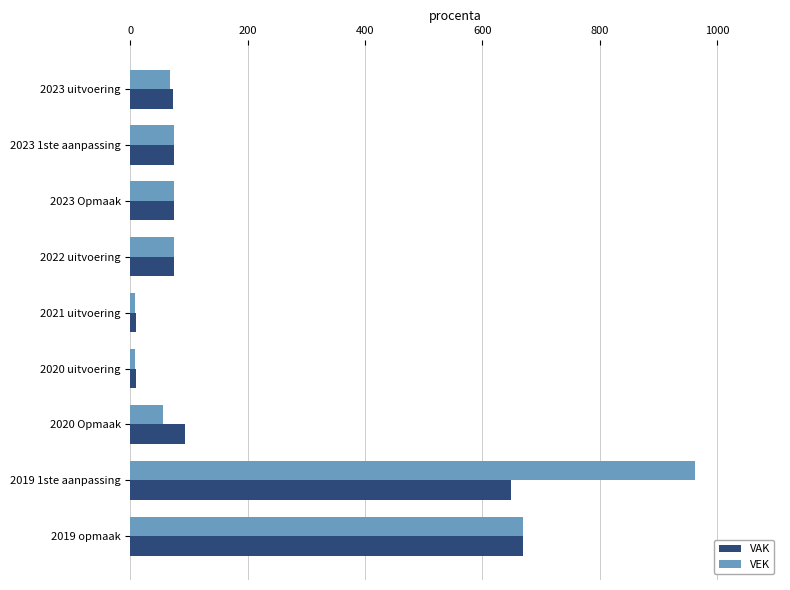

At which label is VEK closest to 485?

2019 opmaak